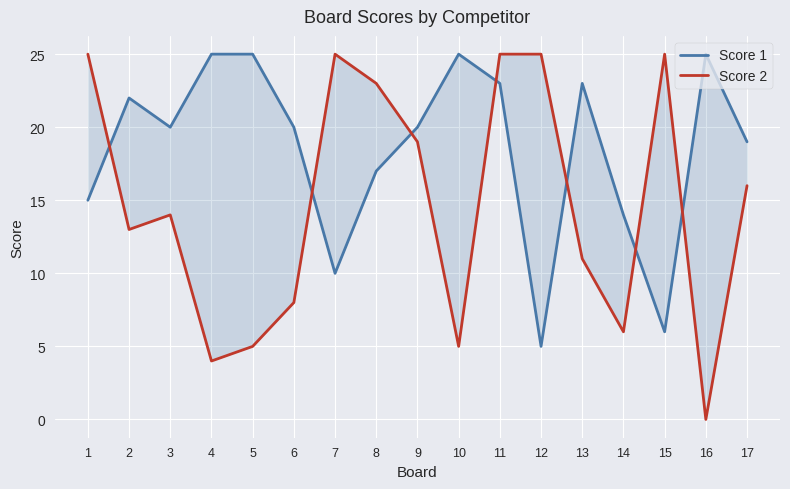

Is it true that Score 2 equals 11 at 7?

False